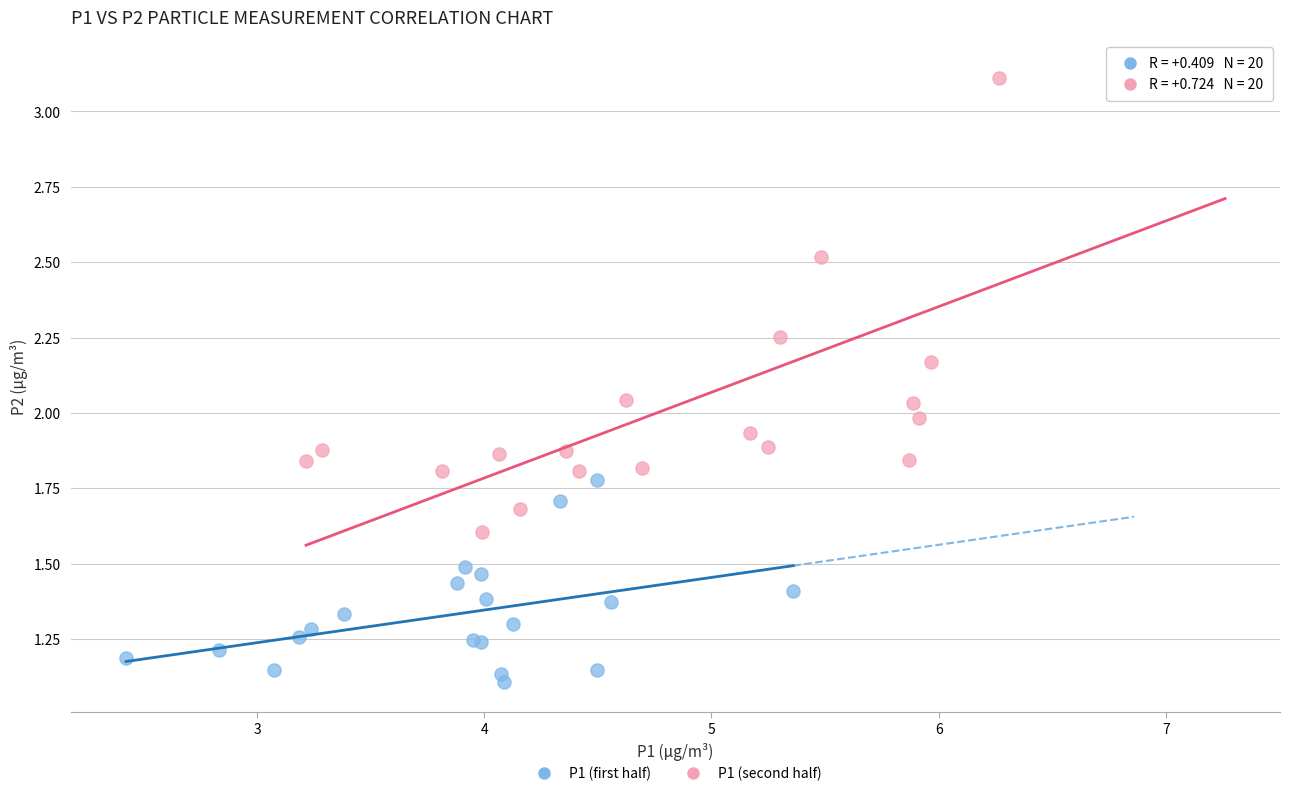

Which series has the largest Y range (max minus min)?

P1 (second half)